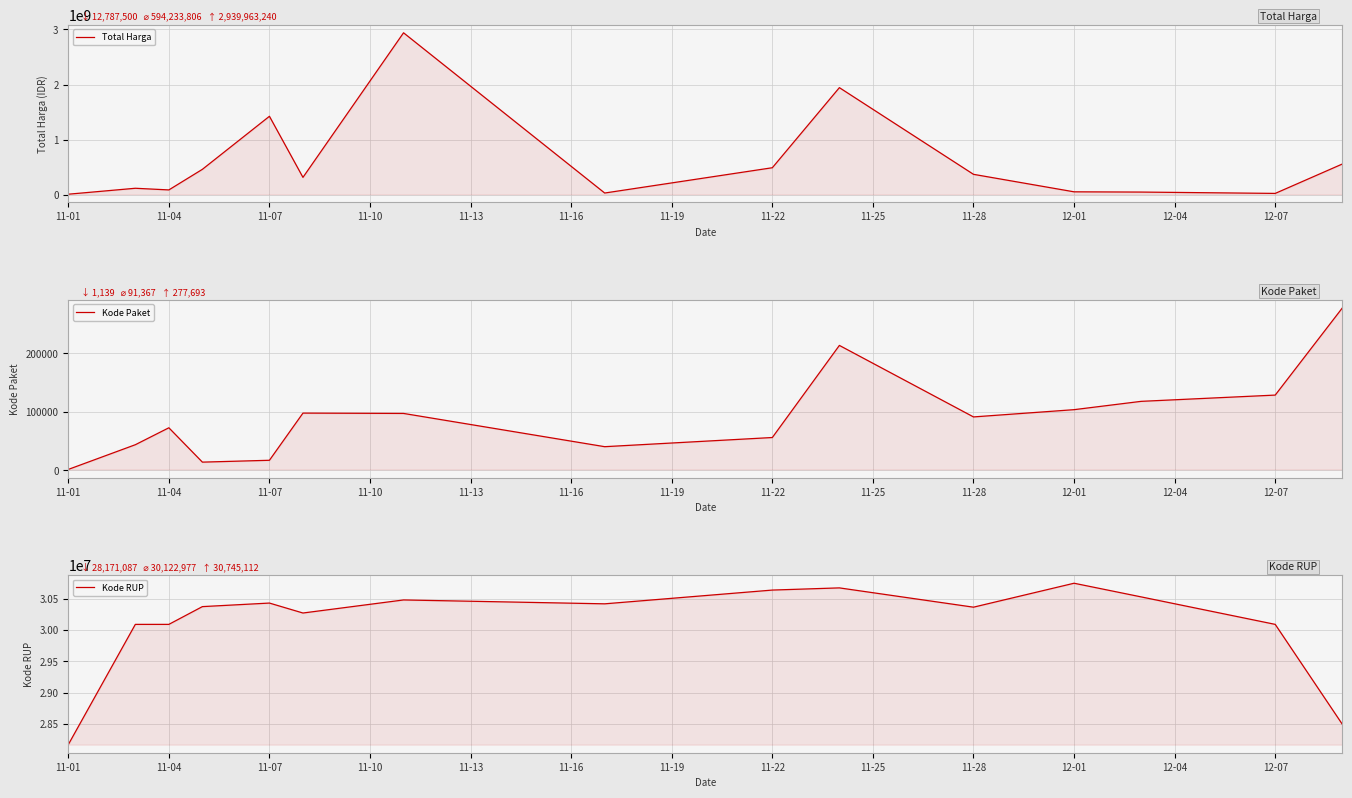

How many values in the Kode RUP series are below 30372232?

7